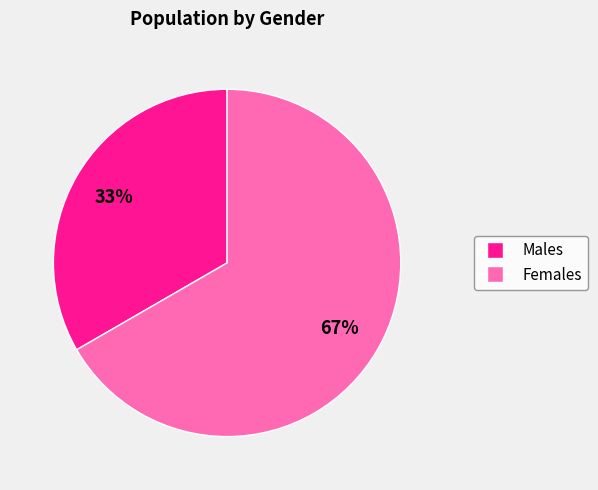

How many segments does this pie chart have?

2